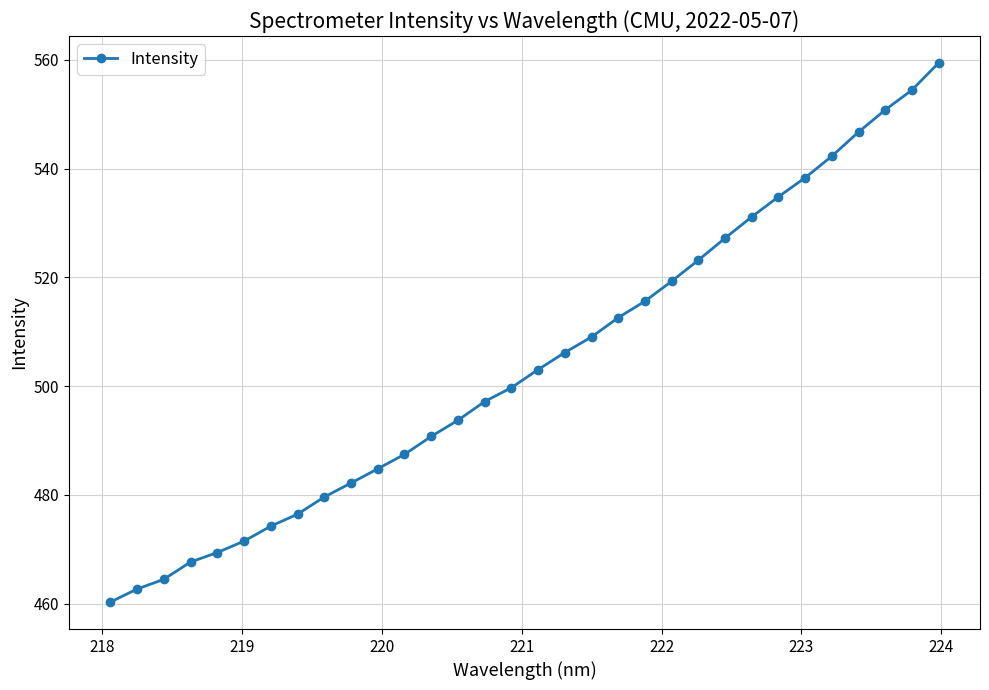

What is the difference between the second highest and second lowest values?

91.8